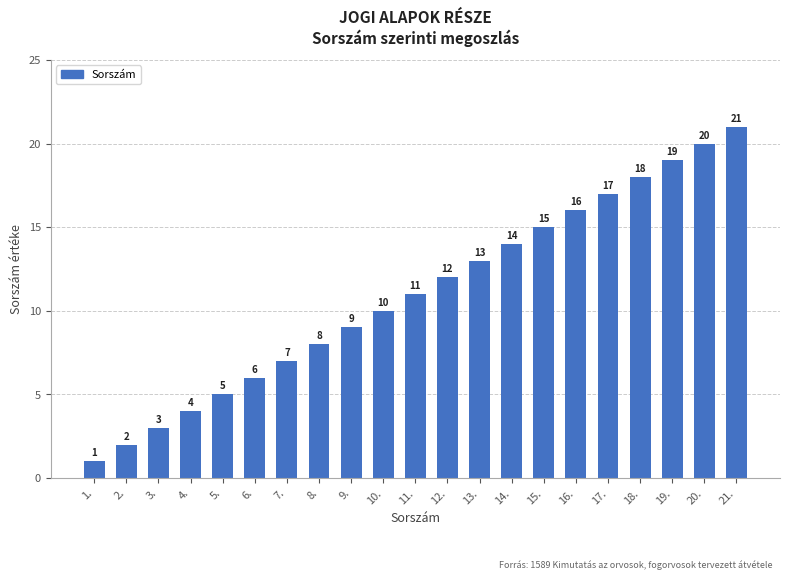

How many series are shown in this chart?

1